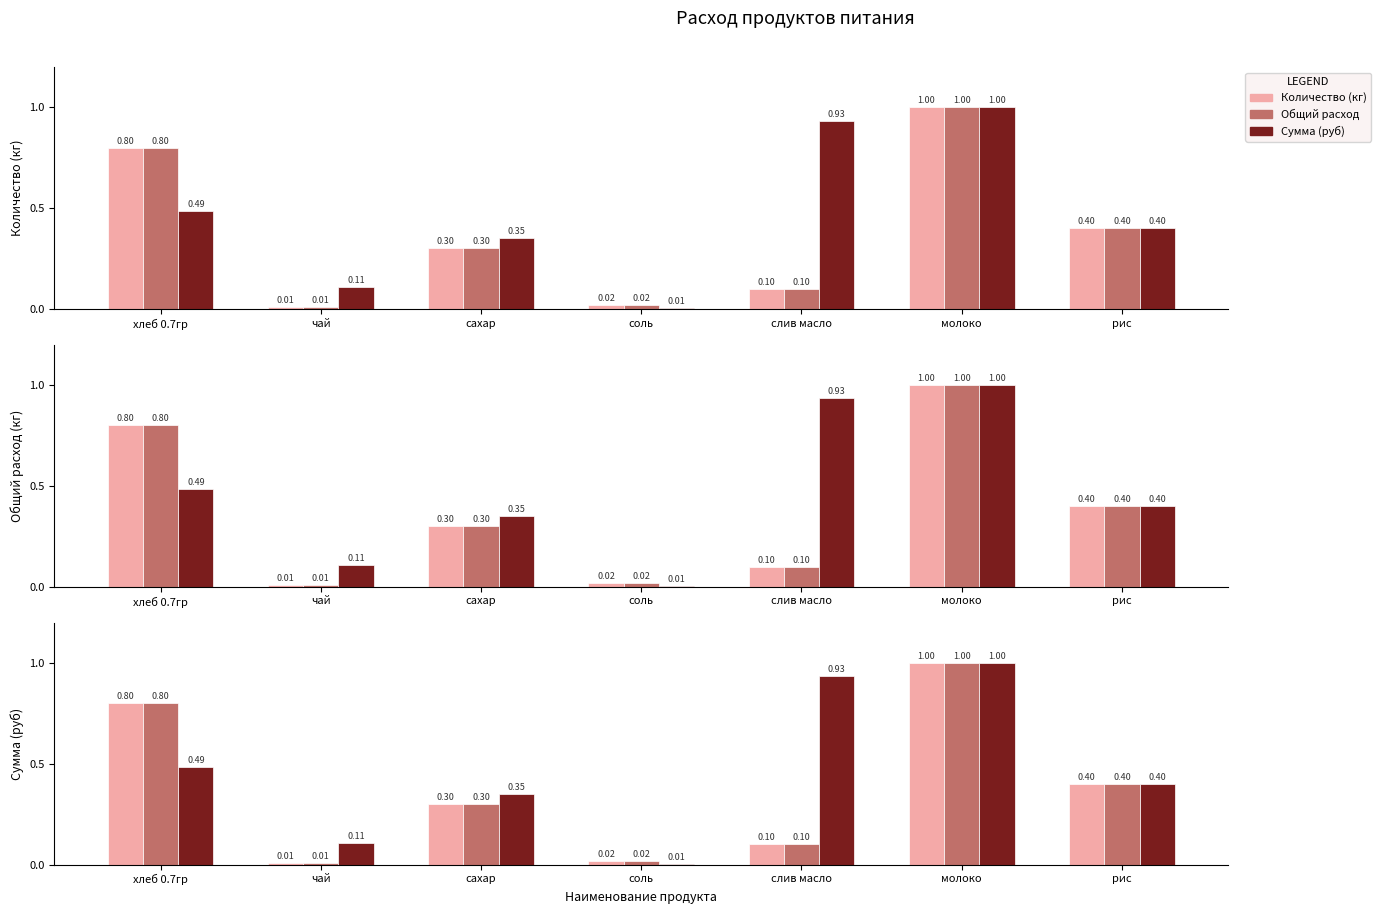

What are all the series names shown in the legend?

Количество (кг), Общий расход, Сумма (руб)